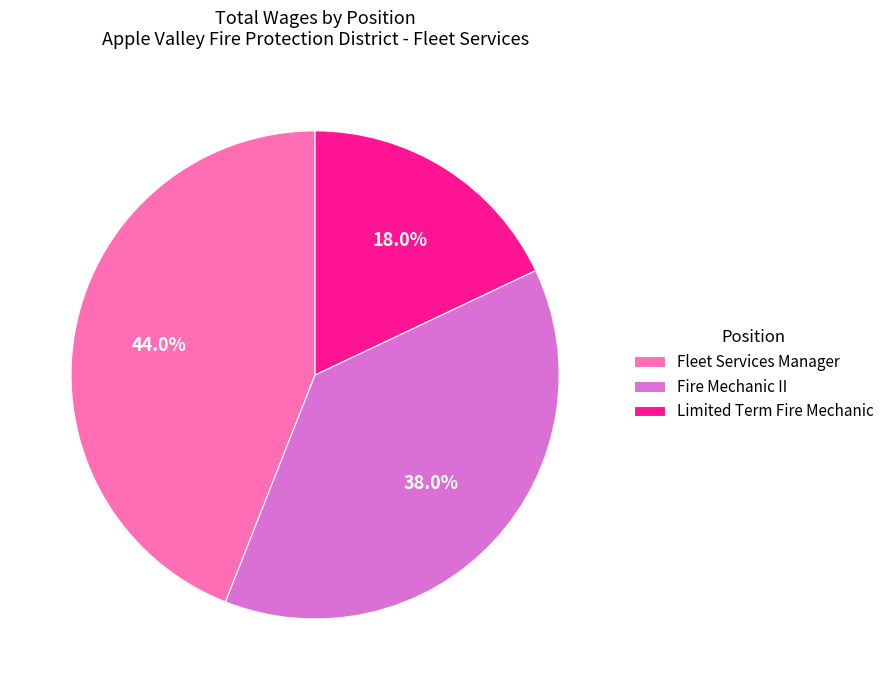

Combined, do Limited Term Fire Mechanic and Fleet Services Manager account for over 50%?

Yes